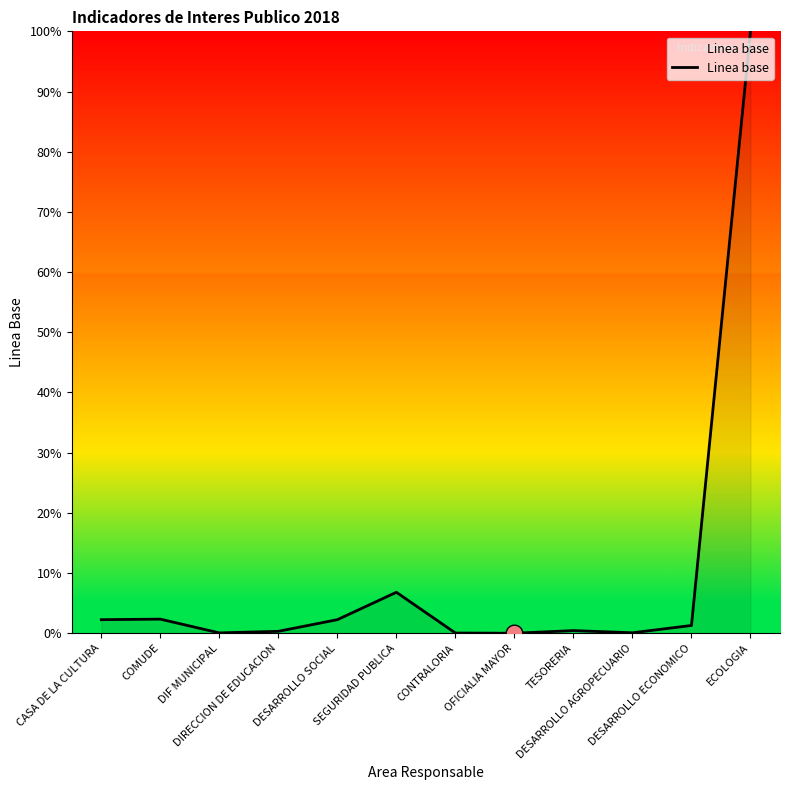

What is the difference between the maximum and minimum values?

100.0